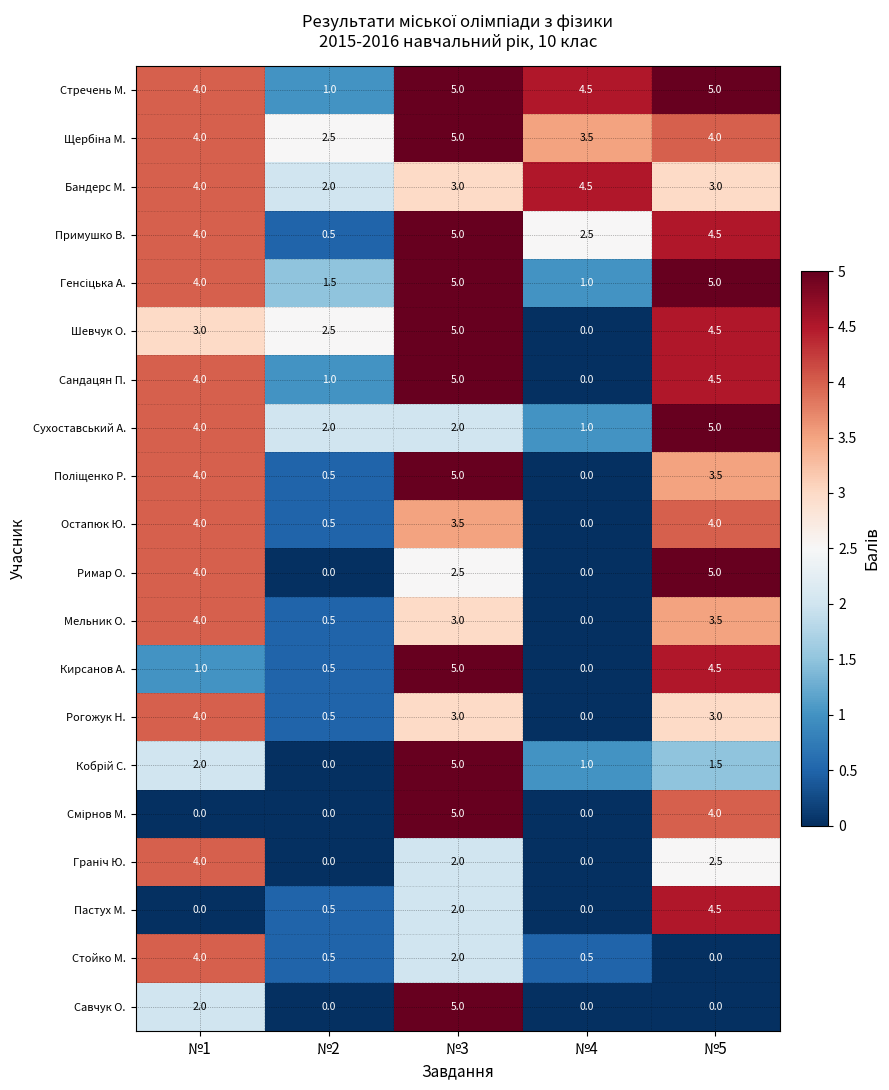

Is it true that Примушко В. equals 7.0 at №1?

False